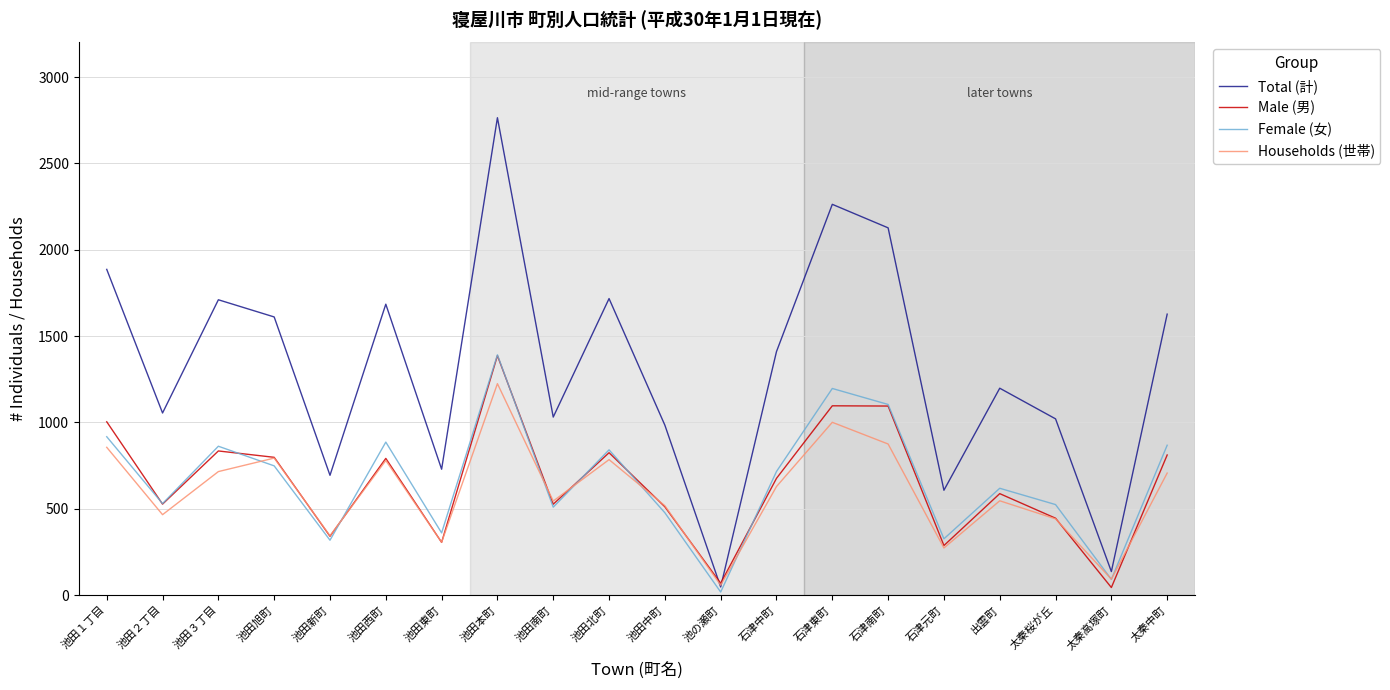

Where is the first local maximum for Households (世帯)?

池田旭町